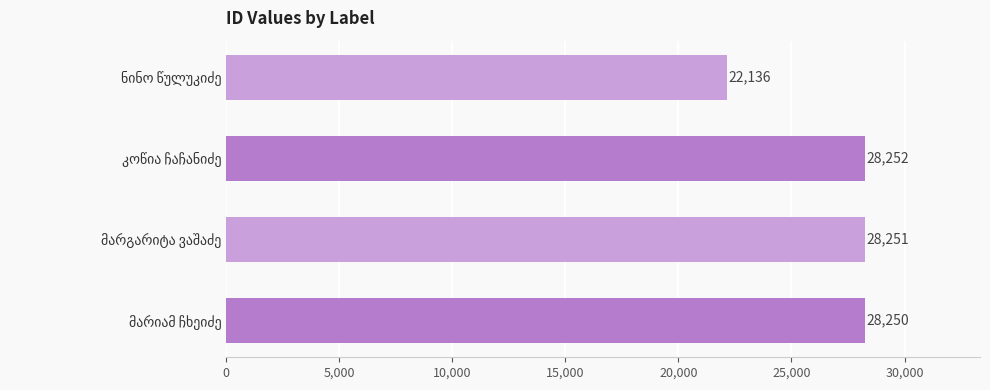

How many values are below 28251?

2